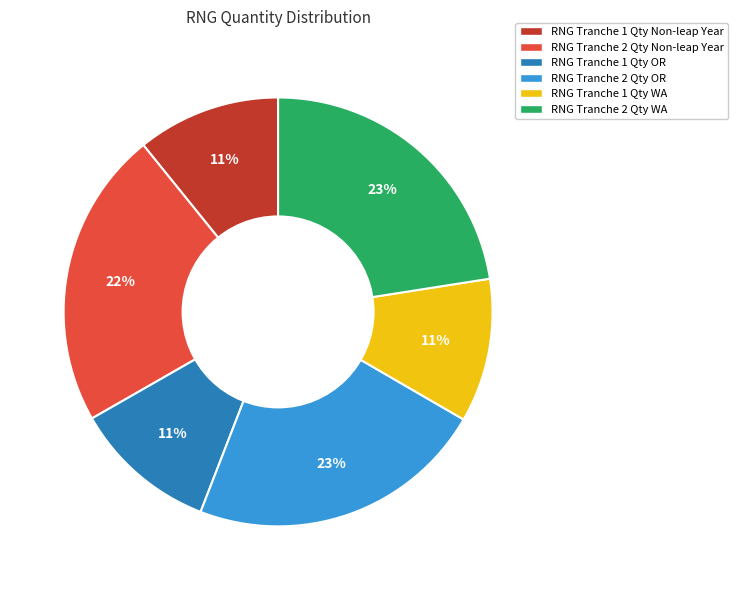

Count the number of slices in the pie.

6